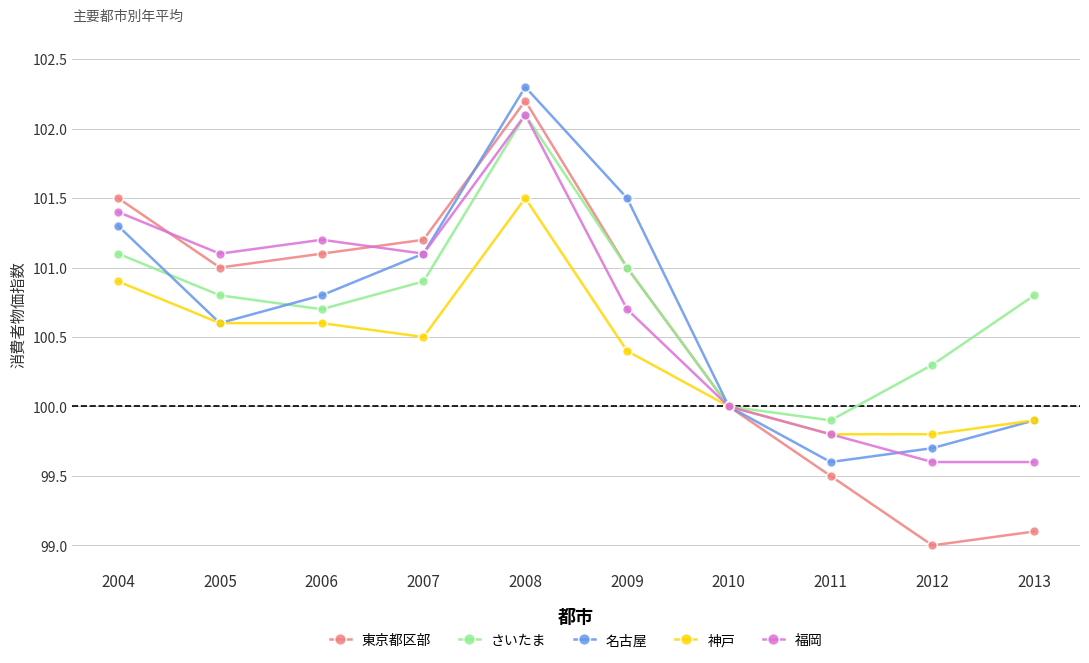

What is the average value of the 東京都区部 series?

100.6